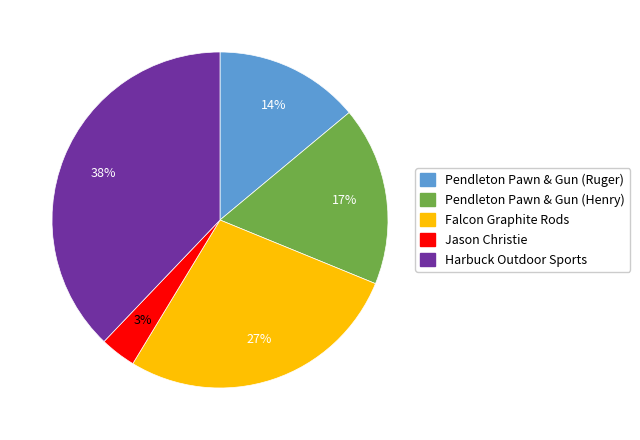

Does any single category account for the majority?

No